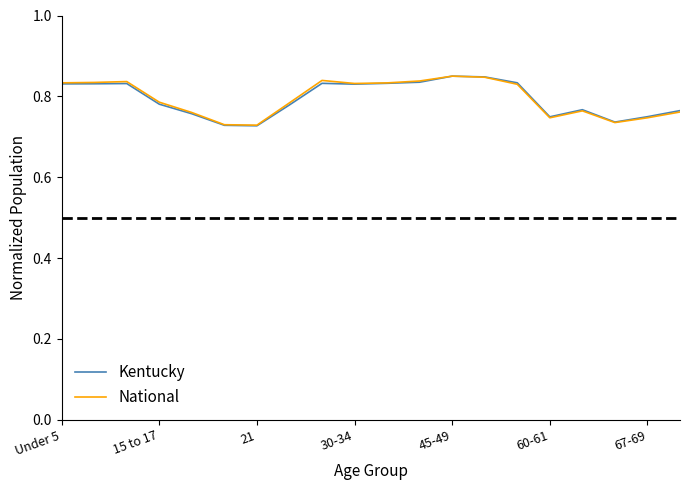

True or false: National and Kentucky intersect in this chart.

False